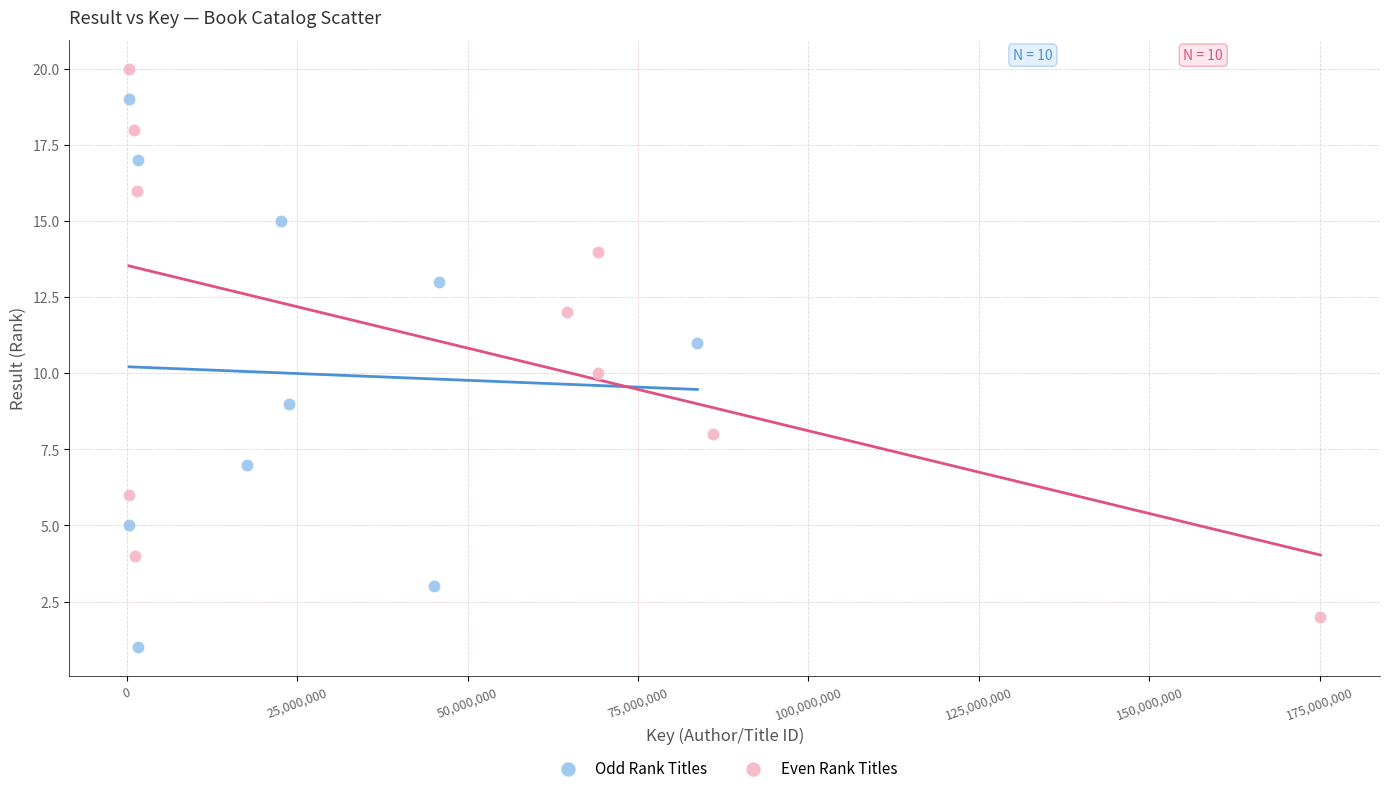

Which series contains the highest Y value?

Even Rank Titles